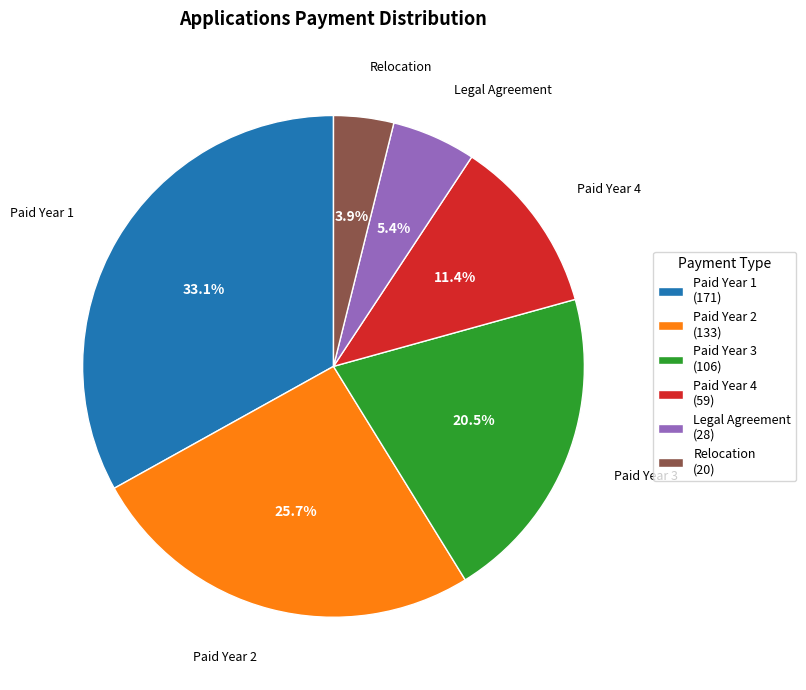

How much of the chart is everything except Paid Year 2?

74.3%